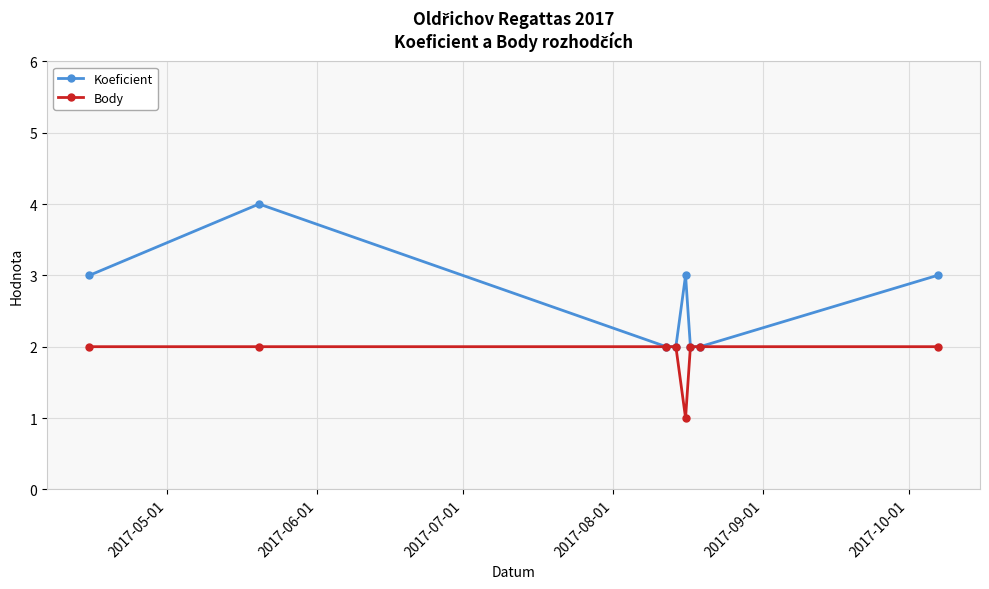

What is the value of the Body point at the 5th from the left?

1